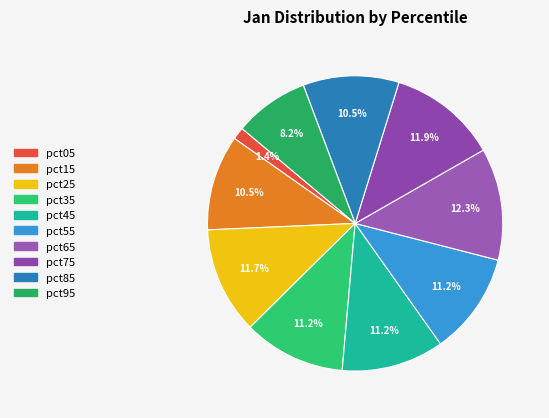

To the nearest percent, what portion does pct25 represent?

12%